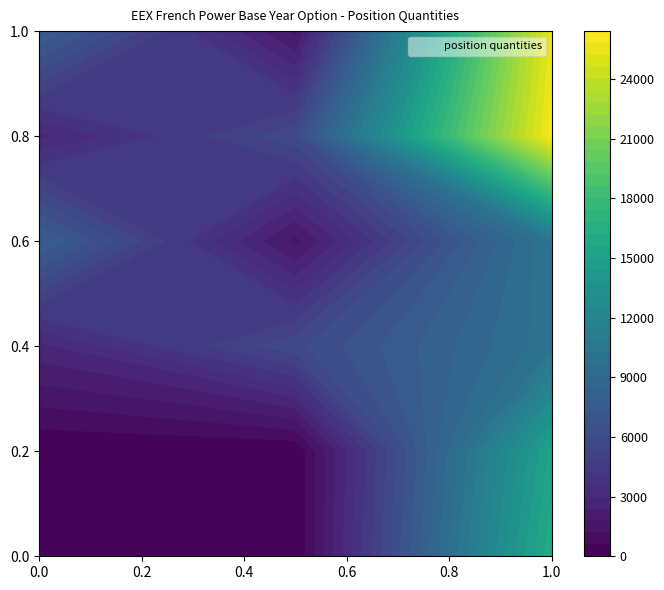

Reading right to left, list all the values displayed in this chart.

Risk reducing (Long): 16087.0	0.0	0.0
Risk reducing (Short): 15164.0	0.0	0.0
Other (Long): 9963.5	5826.0	2822.0
Other (Short): 10216.5	1576.0	7868.0
Total (Long): 26050.5	5826.0	2822.0
Total (Short): 25380.5	1576.0	7868.0